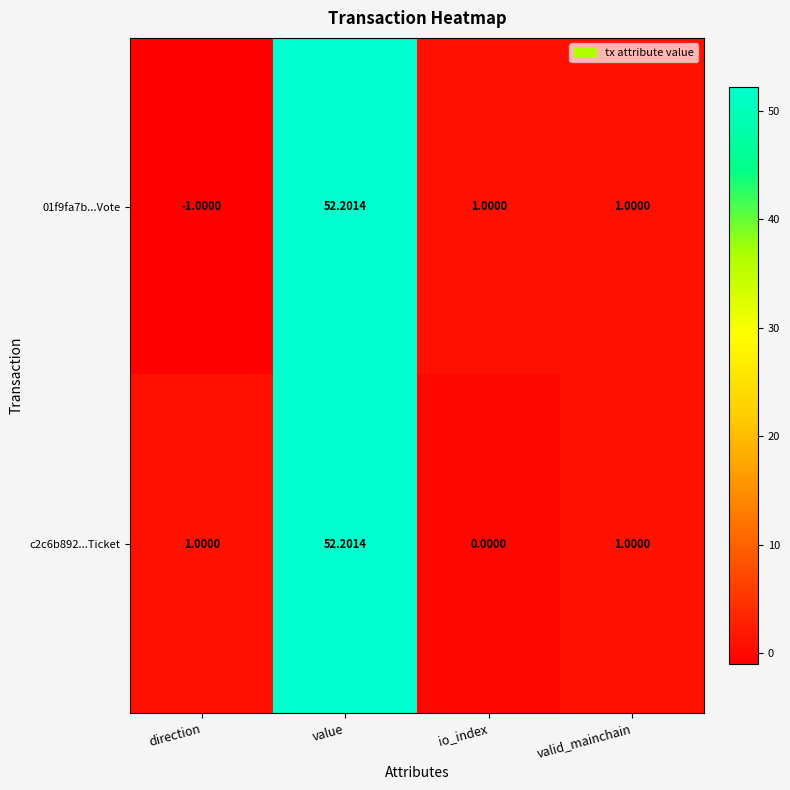

Which category has the highest value in the 01f9fa7b...Vote series?

value